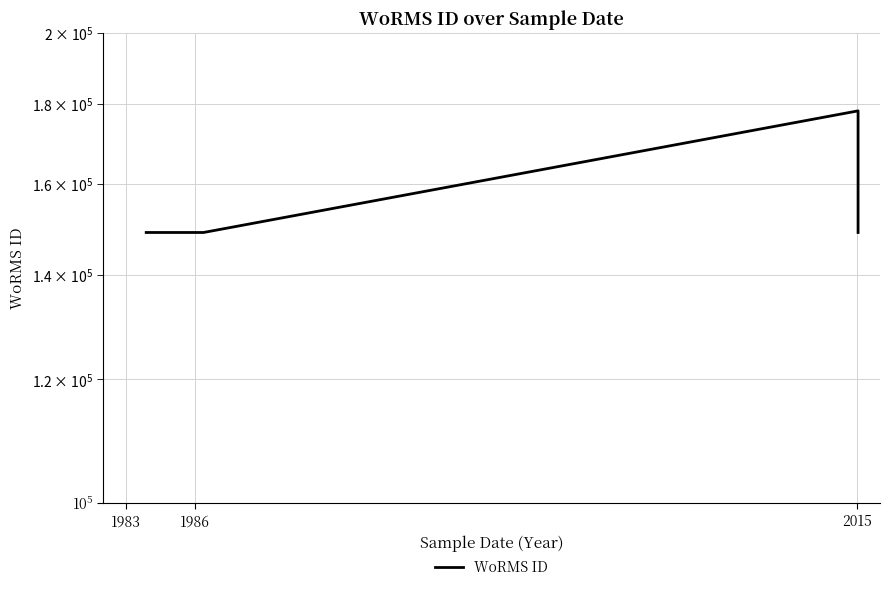

True or false: the data shows 282617 at 2015.

False